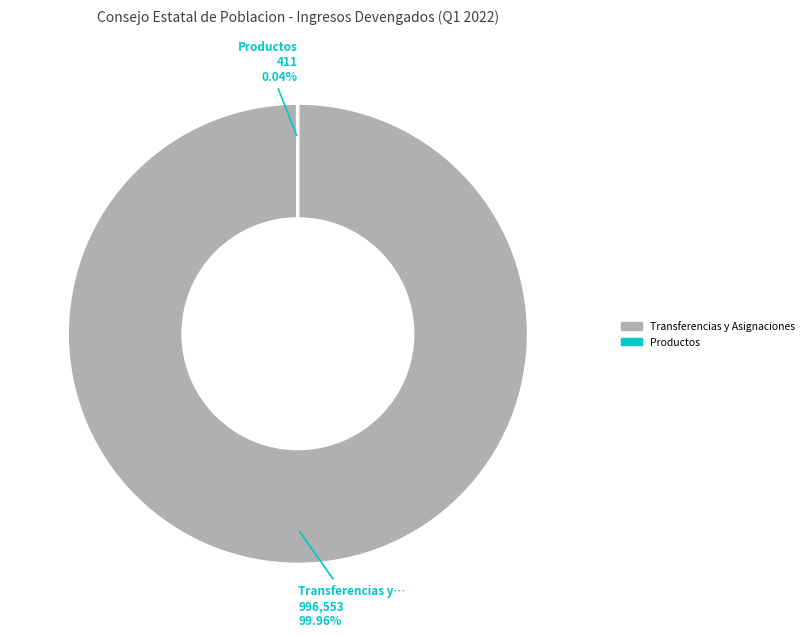

Is there any slice that represents more than half of the pie?

Yes